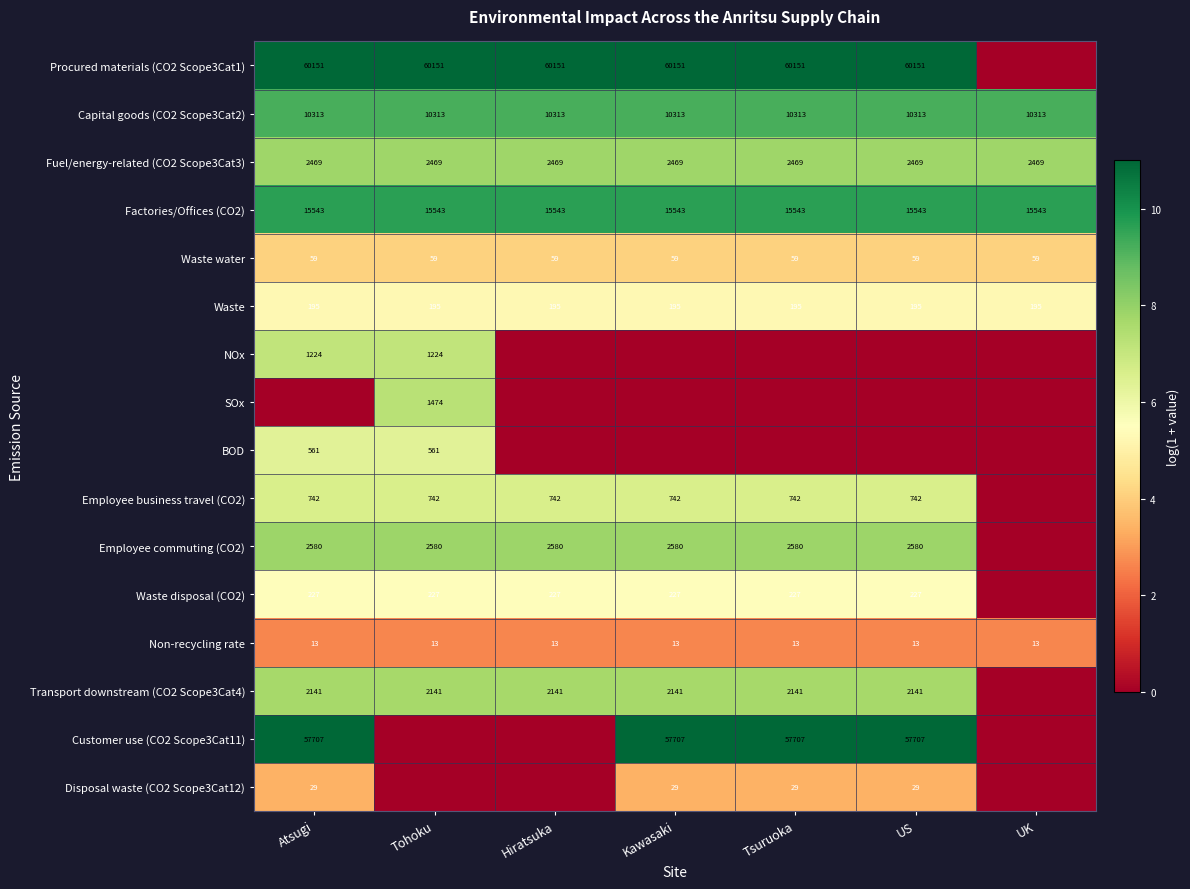

Is it true that Customer use (CO2 Scope3Cat11) equals 78111 at Kawasaki?

False